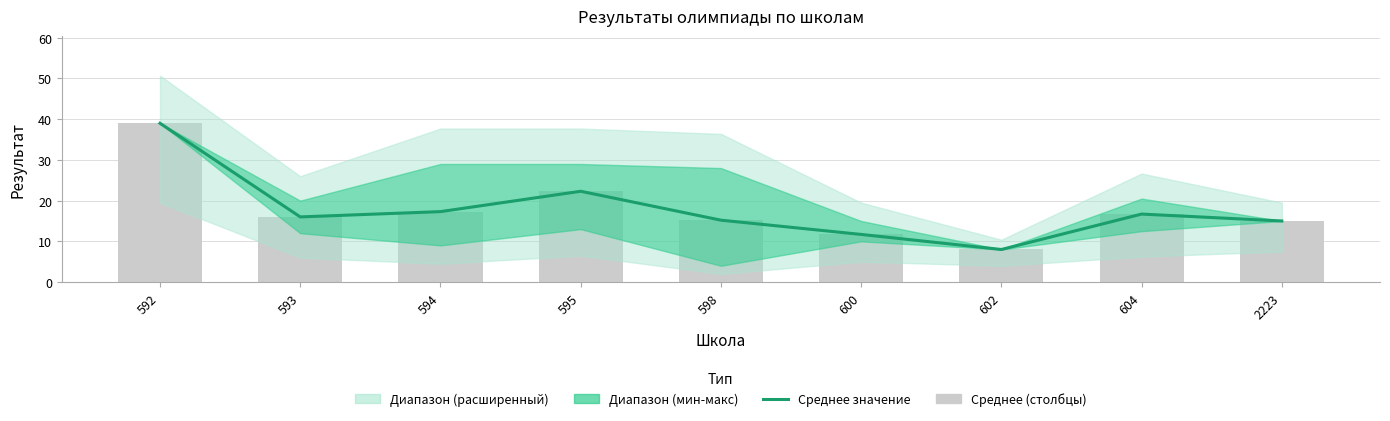

What is the value of the Среднее bar at the 5th from the left?

15.2